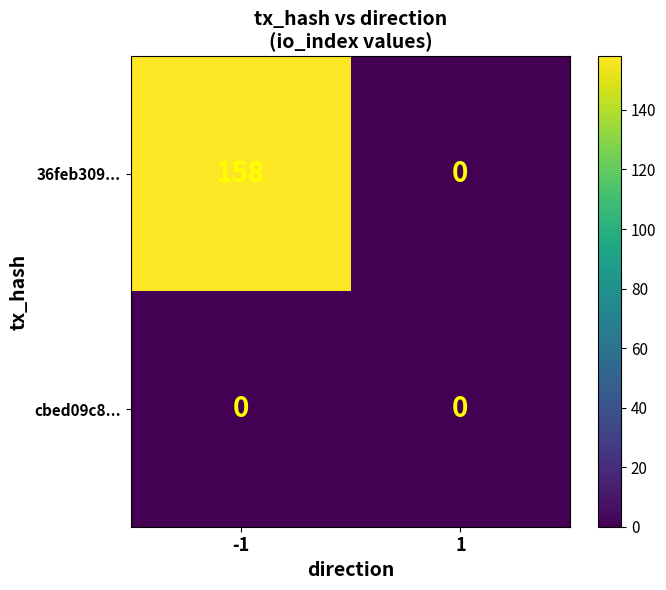

The value of 36feb309... at -1 is 158. True or false?

True